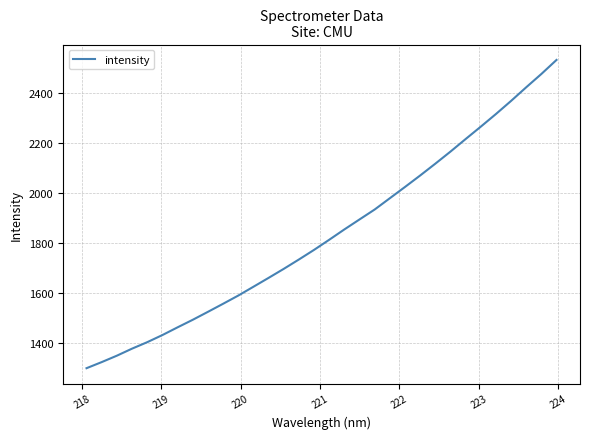

What is the difference between the maximum and minimum values?

1232.4